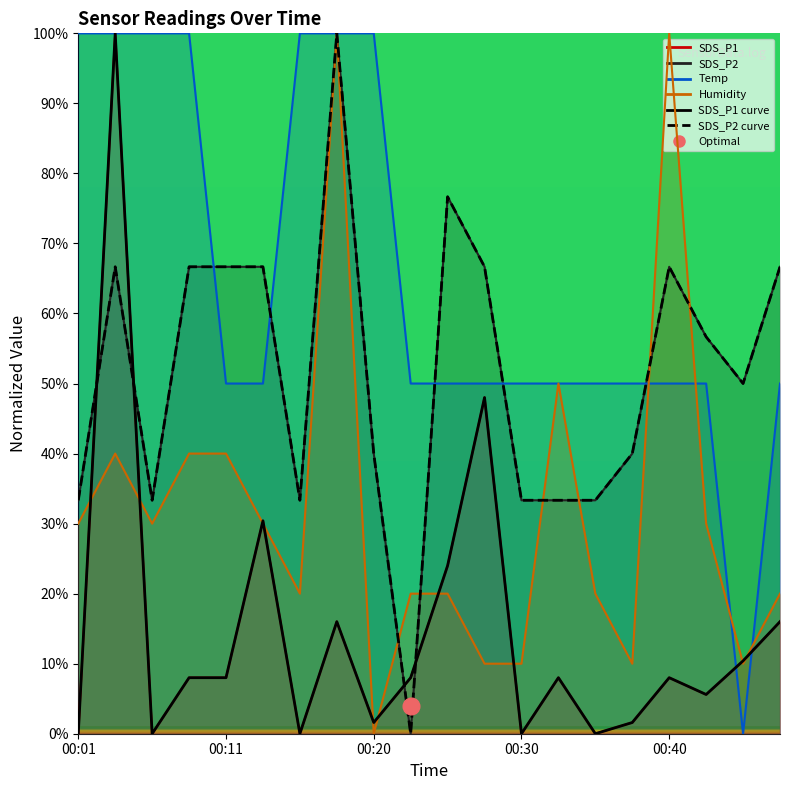

Count the number of categories in the chart.

20